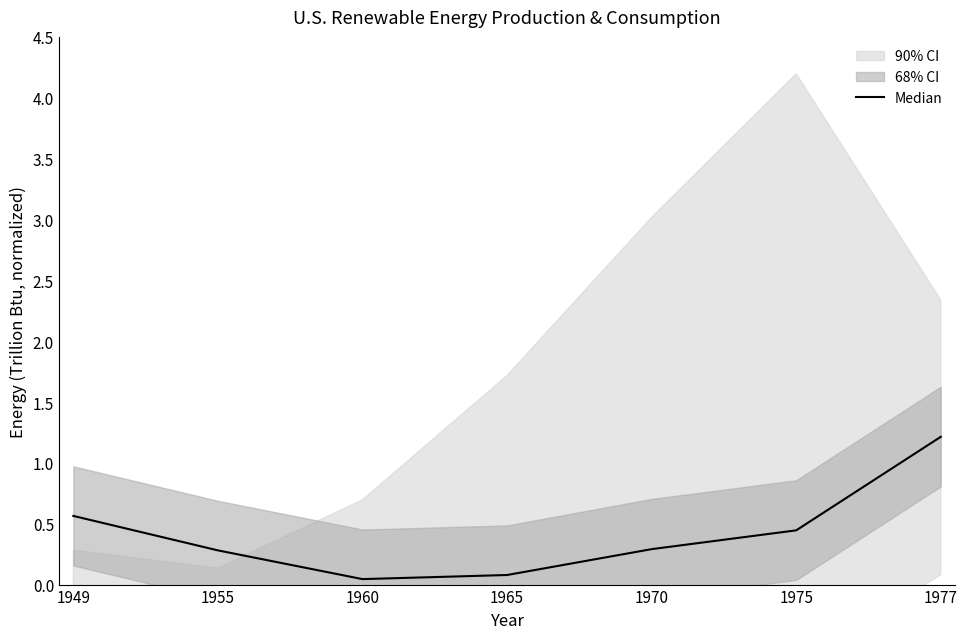

What is the sum of all values?

2.9